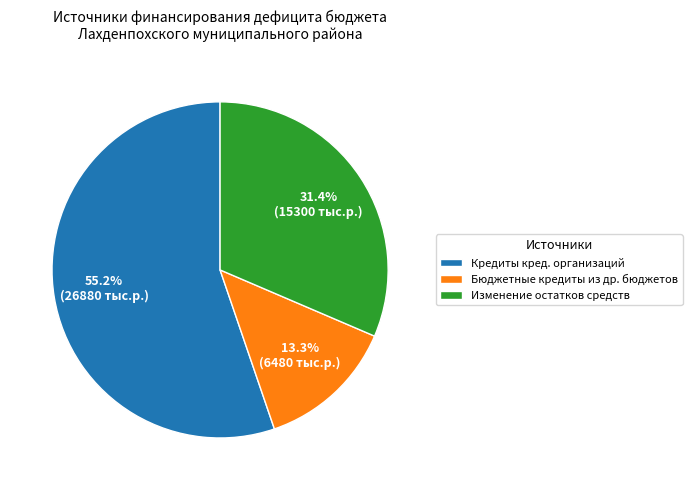

Do Изменение остатков средств and Кредиты кред. организаций together represent more than half of the pie?

Yes